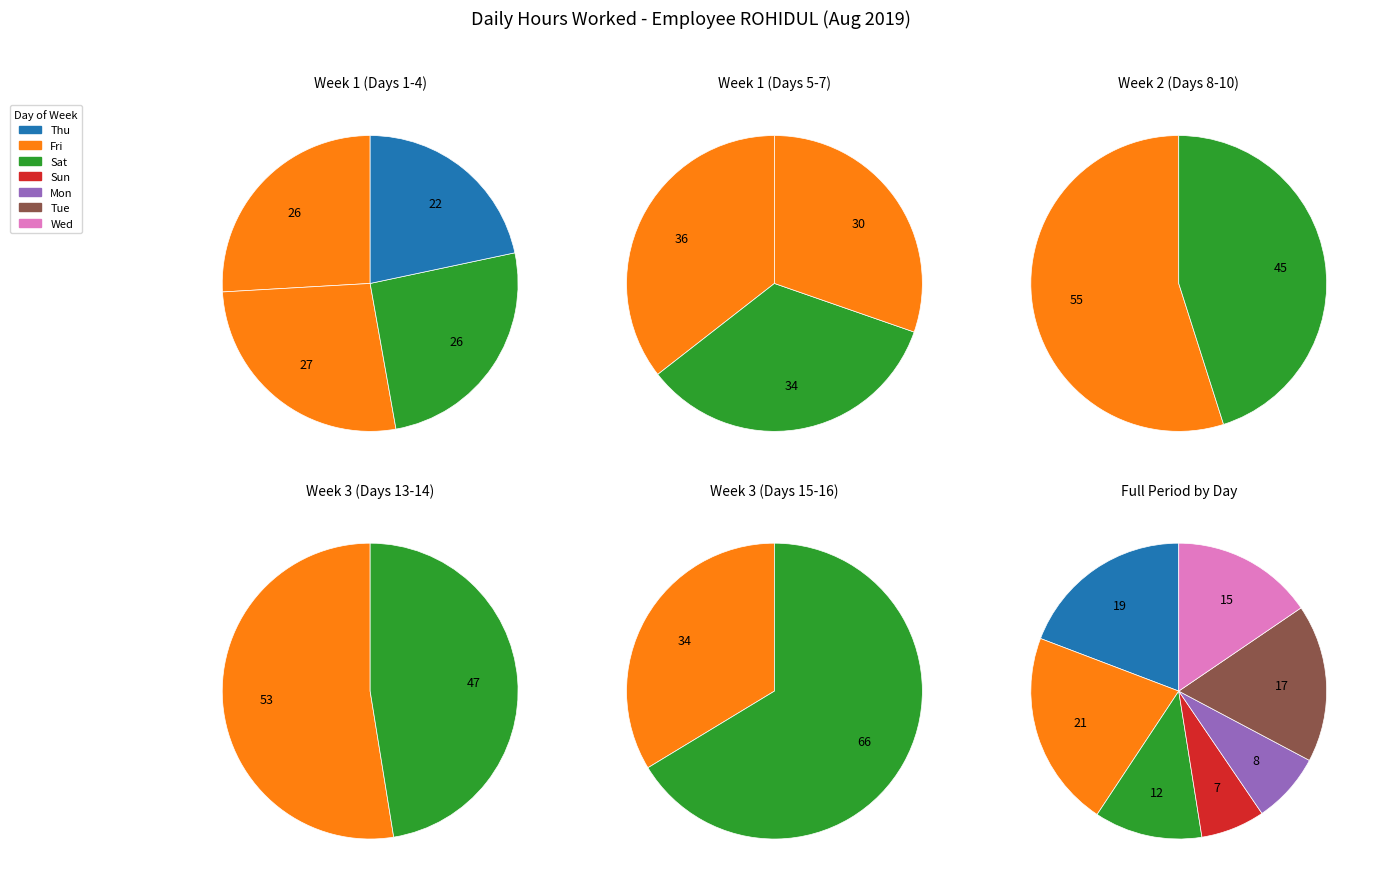

To the nearest percent, what is the average slice percentage?

14%